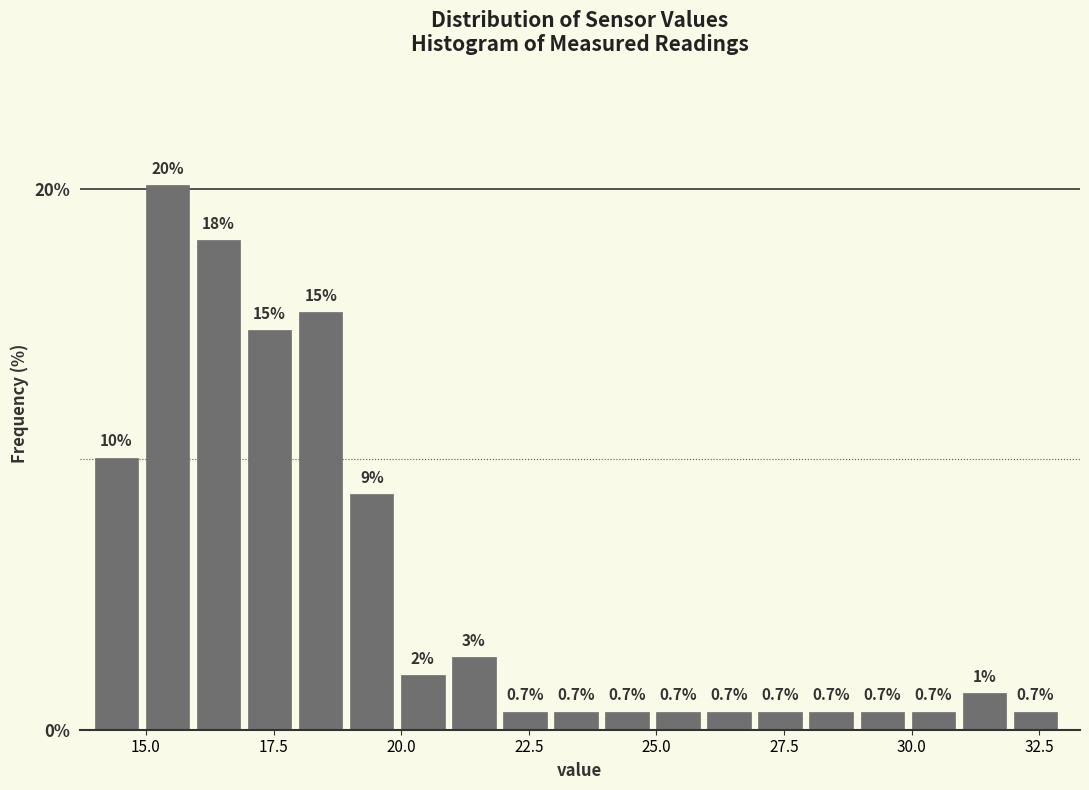

Read against the x-axis, roughly where is the centre of the tallest bar?

15.5